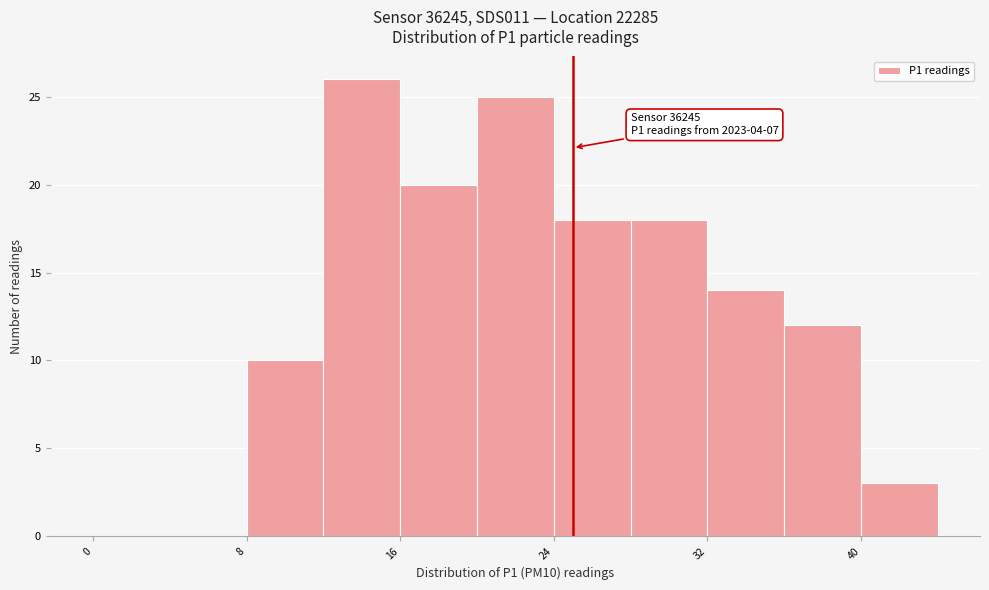

Over which range of the x-axis is the bar tallest?

12 to 16